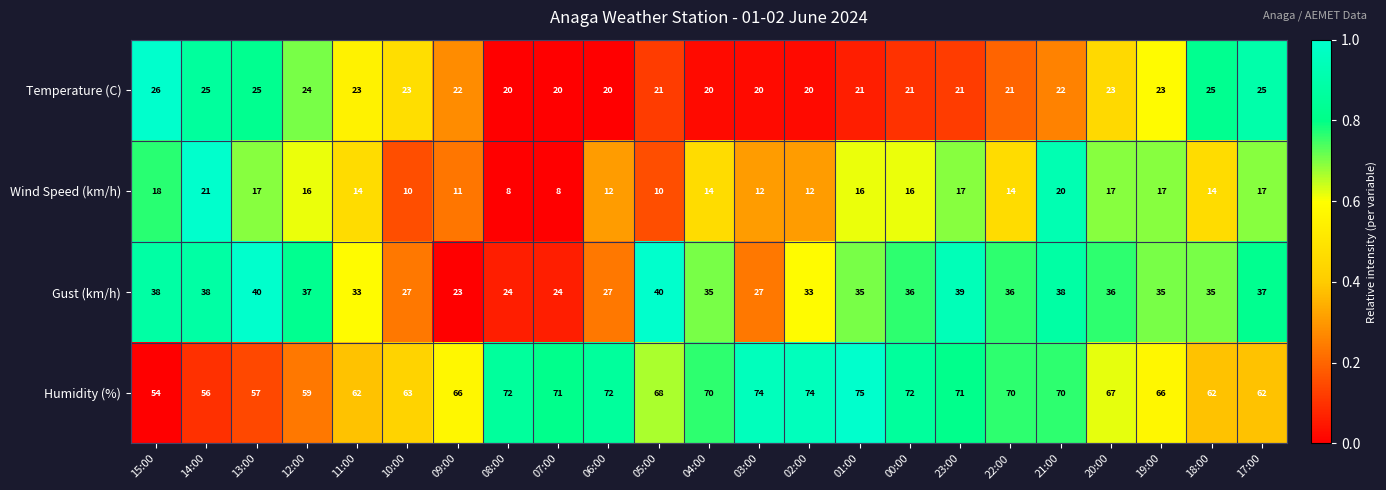

At which category is the sum across all series the highest?

21:00